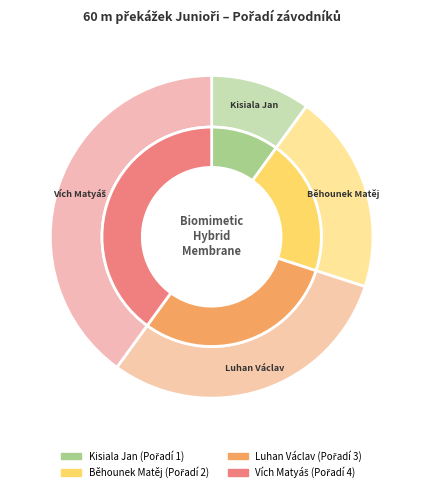

Rank the categories by value from lowest to highest.

Kisiala Jan, Běhounek Matěj, Luhan Václav, Vích Matyáš